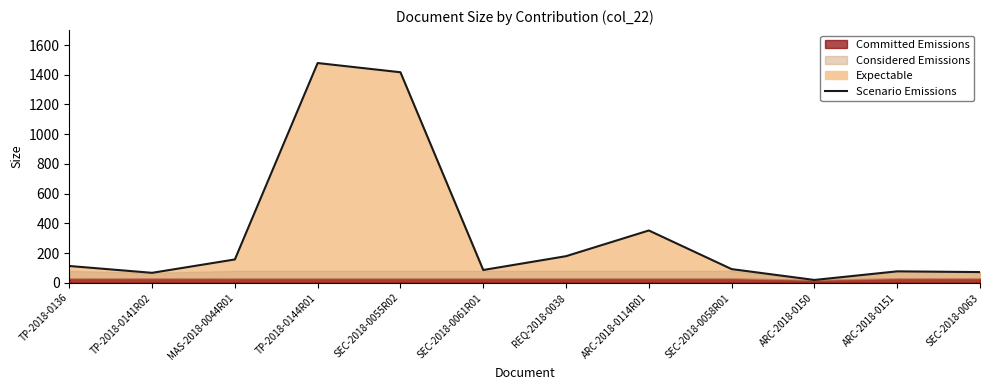

How many points are higher than both their immediate neighbors (excluding endpoints)?

3